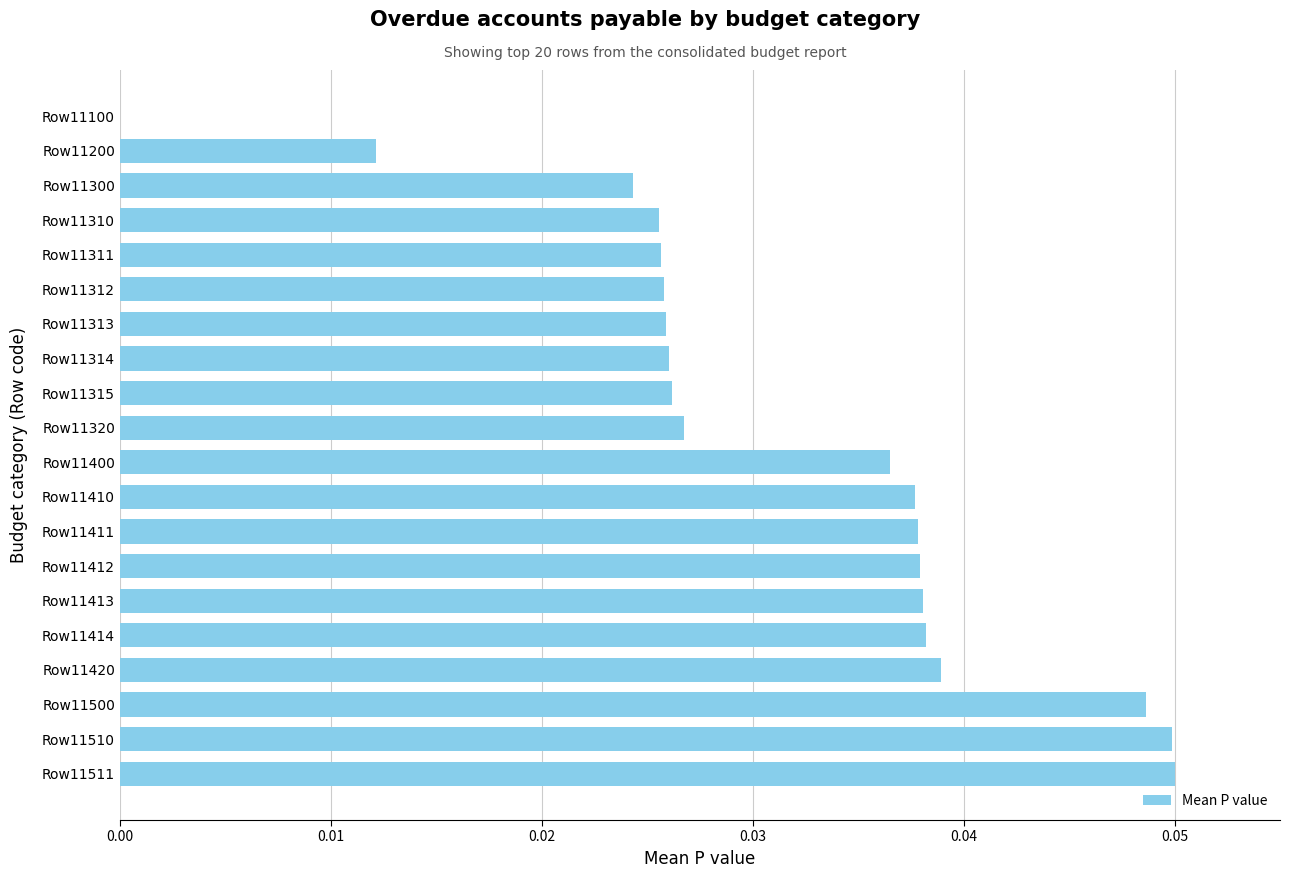

The value at Row11500 is 0.0. True or false?

True